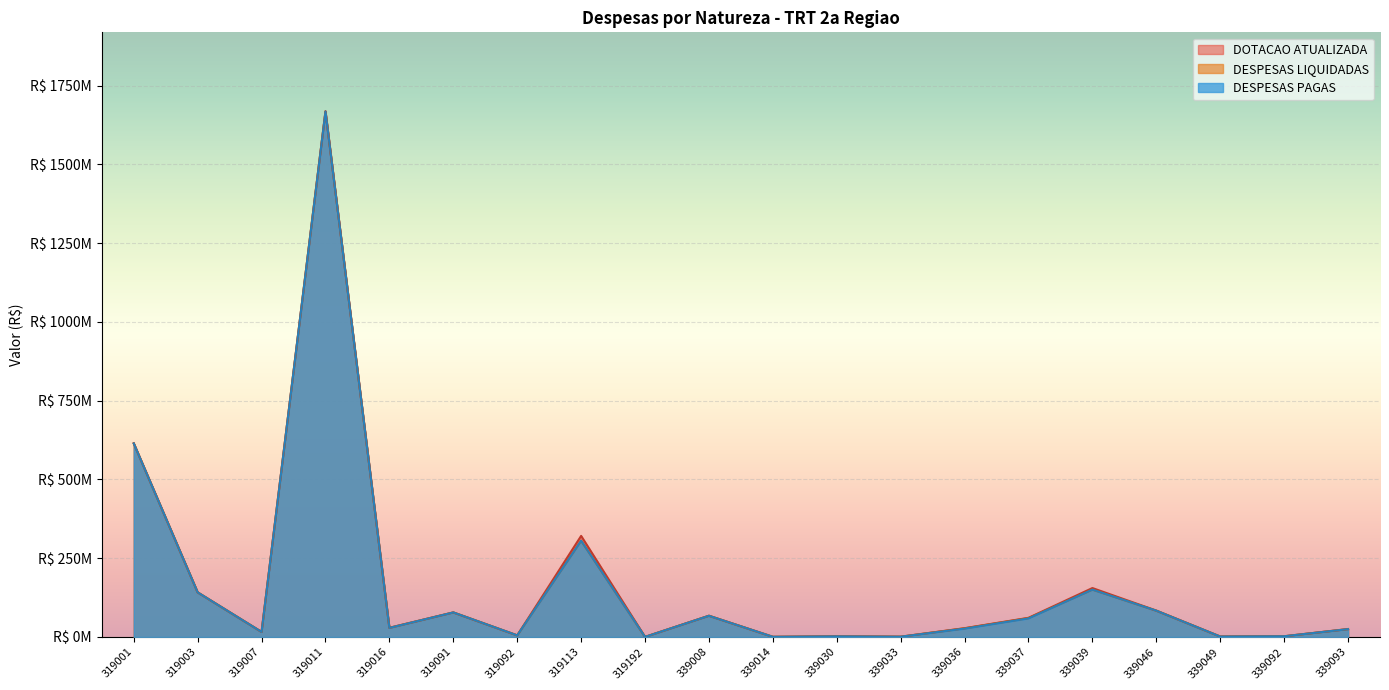

What is the total value across all series at 339033?

2300370.8